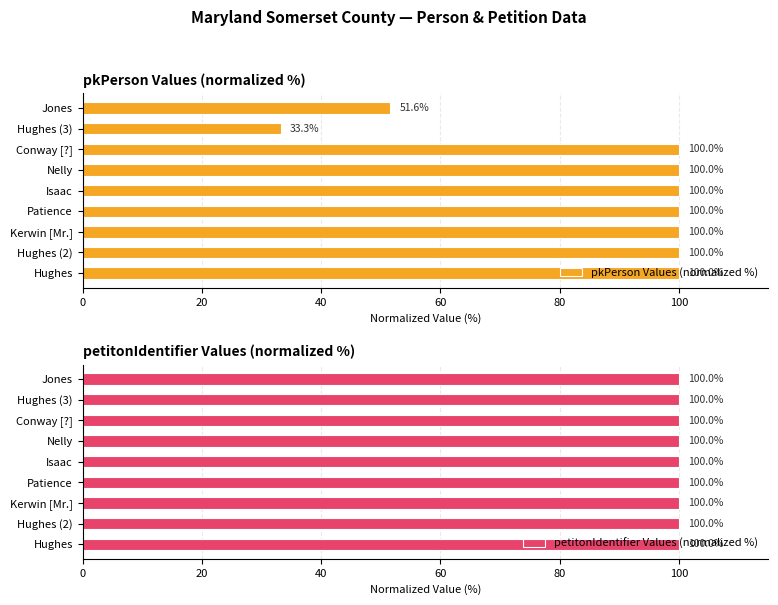

True or false: pkPerson Values (normalized %) has a value of 30.6 at Patience.

False